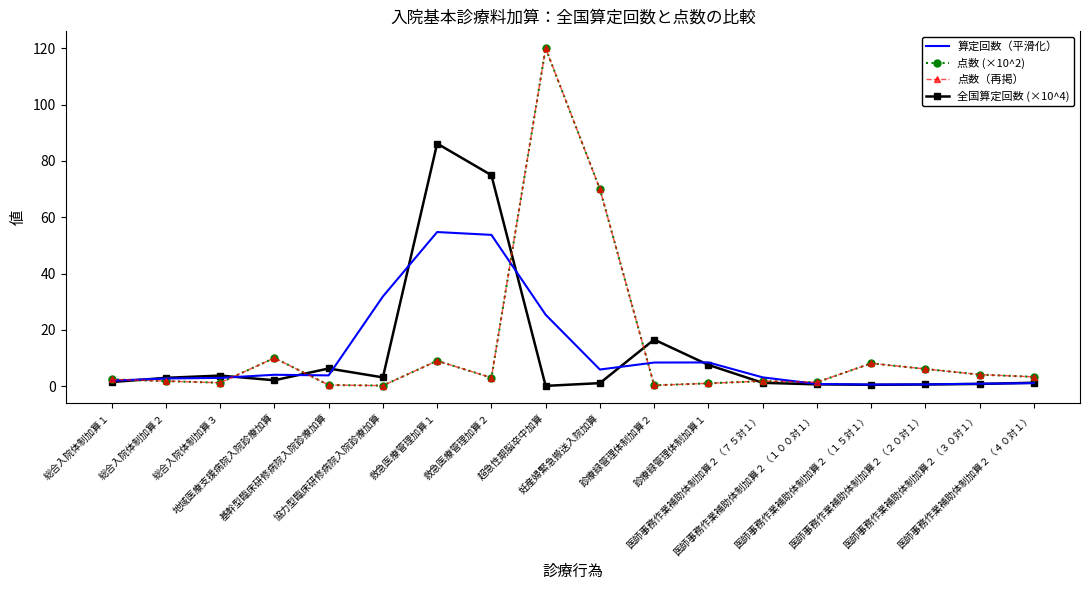

What is the difference between the second highest and second lowest values in the 全国算定回数 (×10^4) series?

74.4